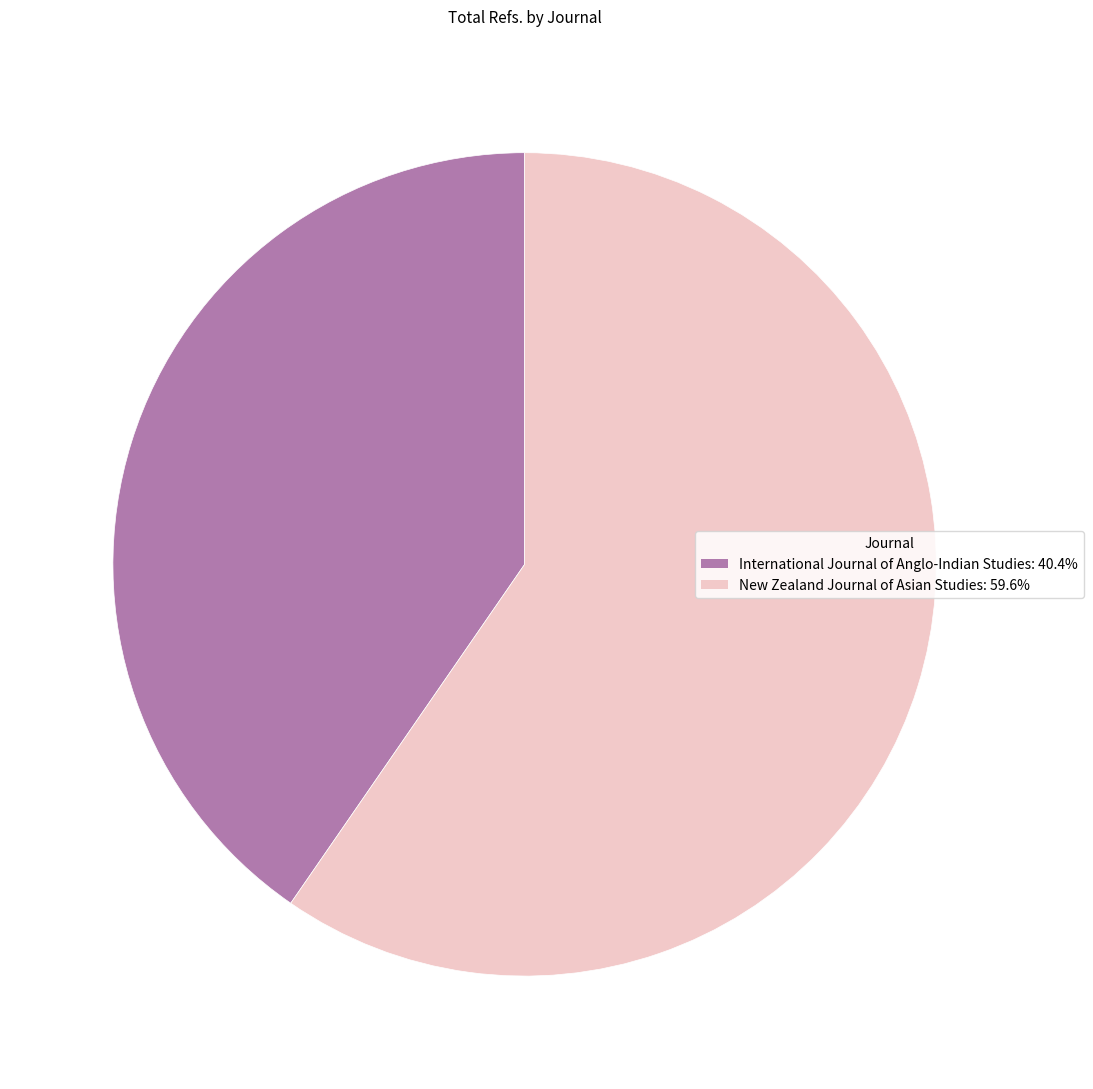

Is it true that International Journal of Anglo-Indian Studies is 40% of the pie?

True